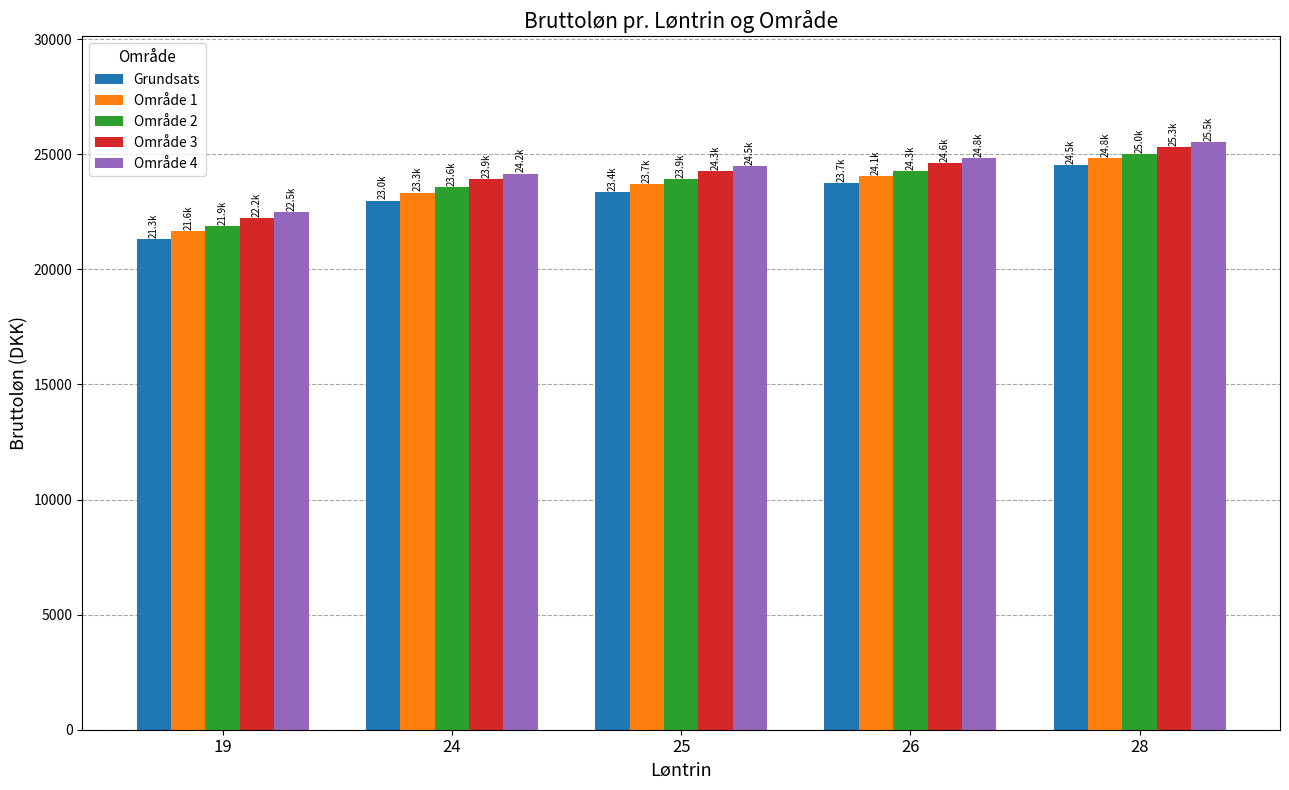

Reading right to left, what are all the values shown in this chart?

Grundsats: 28=24516.5	26=23733.8	25=23355.4	24=22985.5	19=21299.0
Område 1: 28=24814.6	26=24057.6	25=23690.6	24=23331.6	19=21647.3
Område 2: 28=25021.0	26=24281.7	25=23922.7	24=23571.2	19=21888.4
Område 3: 28=25319.1	26=24605.4	25=24258.1	24=23917.3	19=22236.6
Område 4: 28=25525.4	26=24829.5	25=24490.2	24=24156.8	19=22477.7